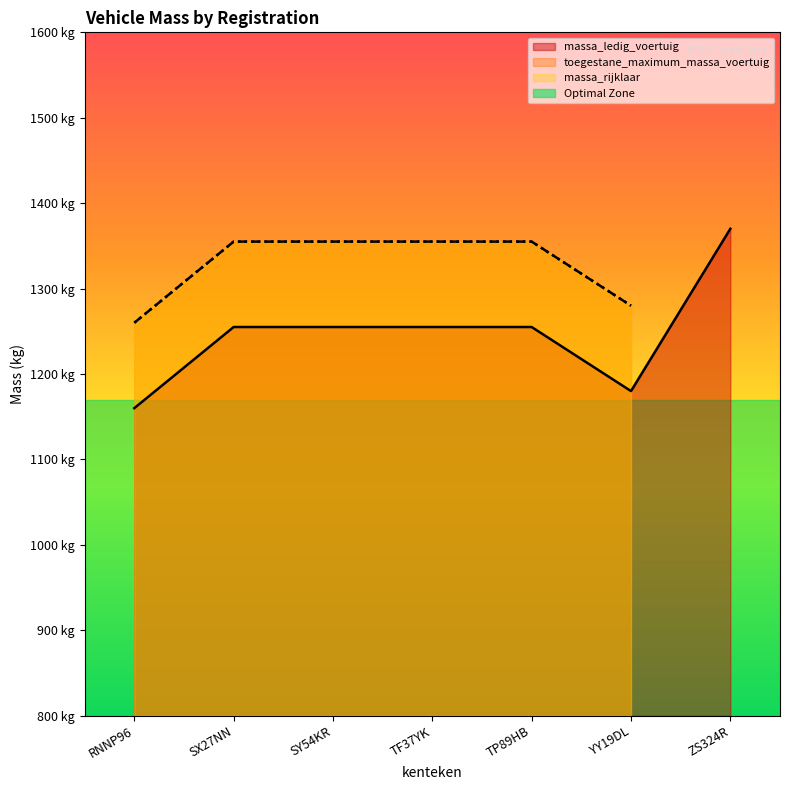

At SX27NN, list the series in order from smallest to largest.

massa_ledig_voertuig, toegestane_maximum_massa_voertuig, massa_rijklaar